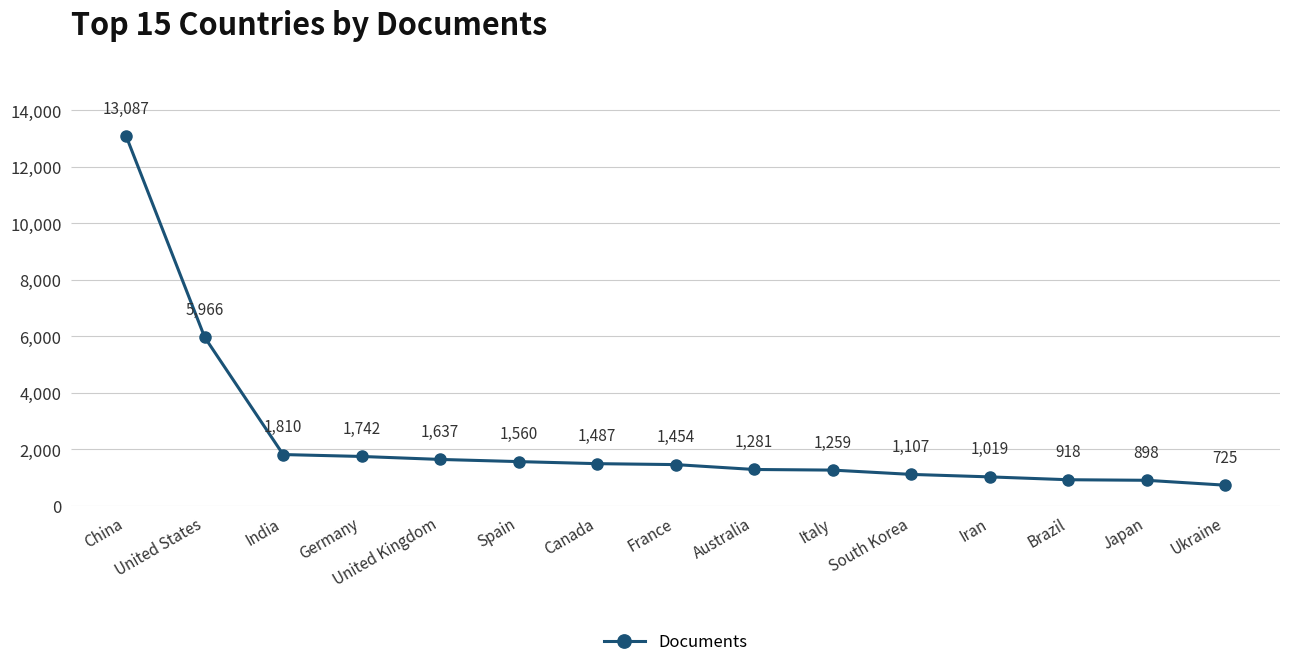

What is the maximum value shown in the chart?

13087